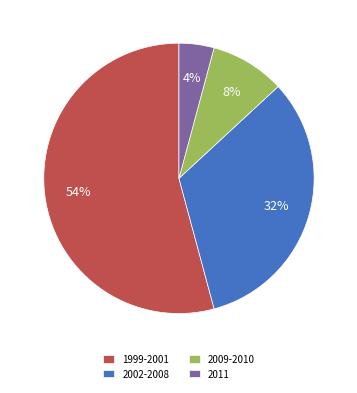

To the nearest percent, what portion does 2011 represent?

4%